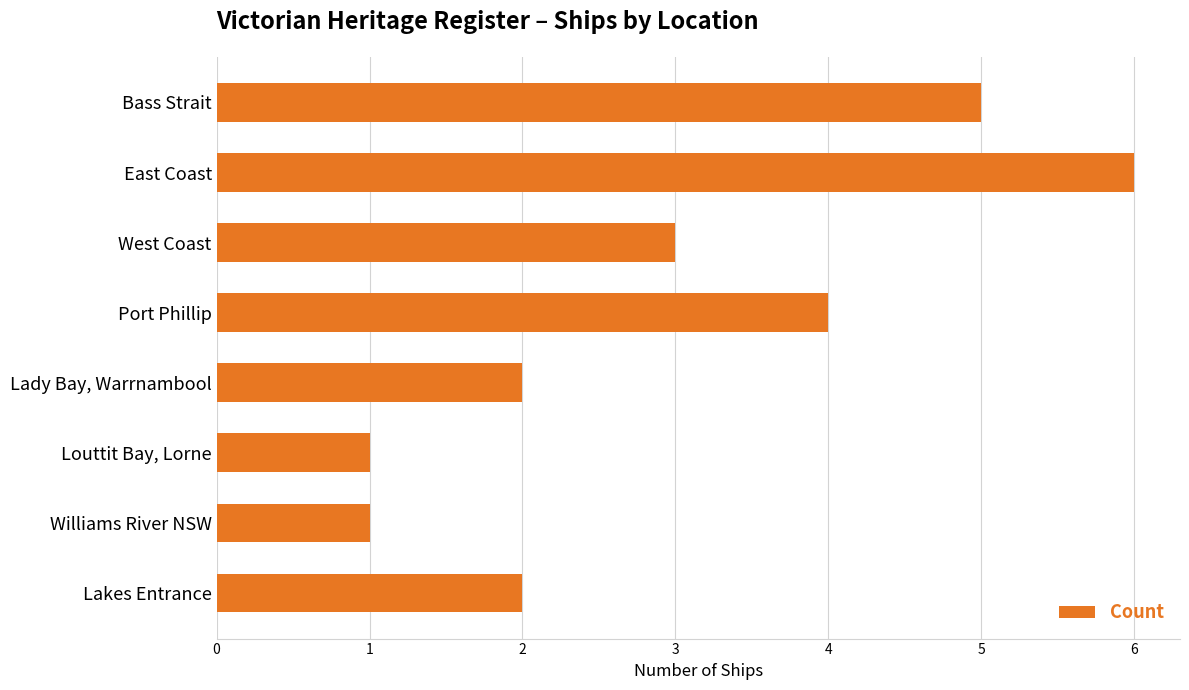

Reading bottom to top, transcribe all the data shown in this chart.

2	1	1	2	4	3	6	5